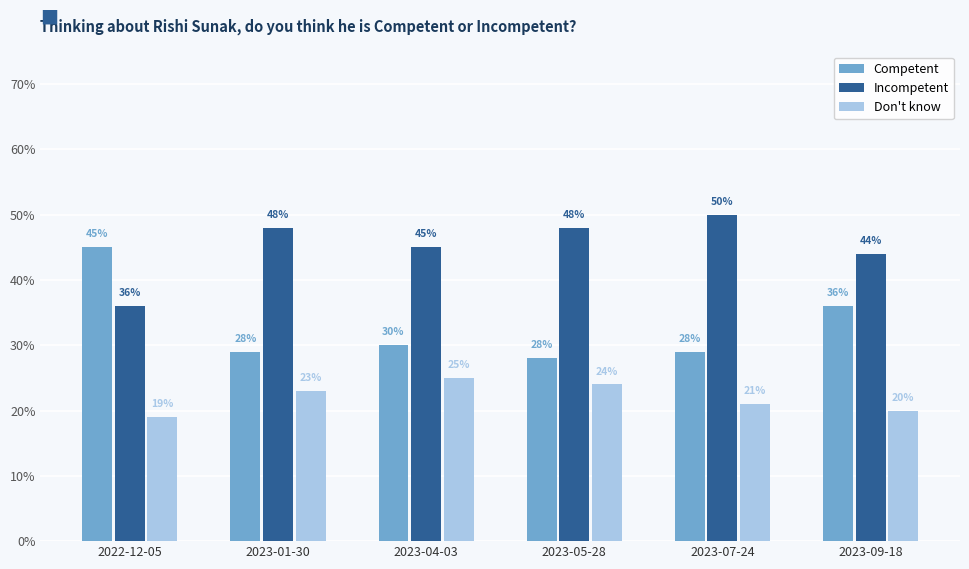

Between 2023-01-30 and 2023-07-24, which series saw the biggest shift?

Incompetent